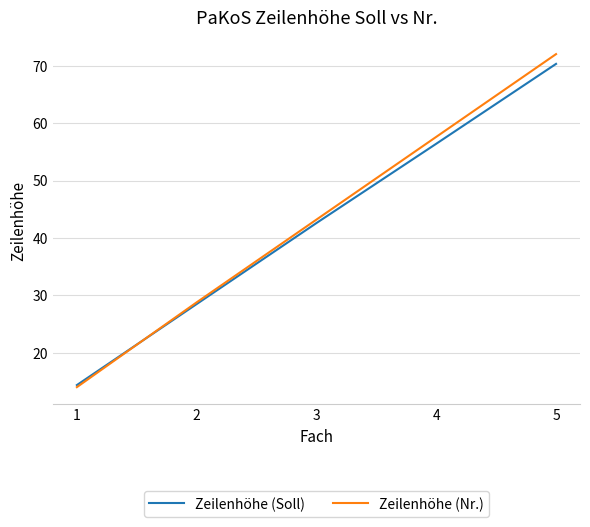

Between 1 and 3, which series saw the biggest shift?

Zeilenhöhe (Nr.)